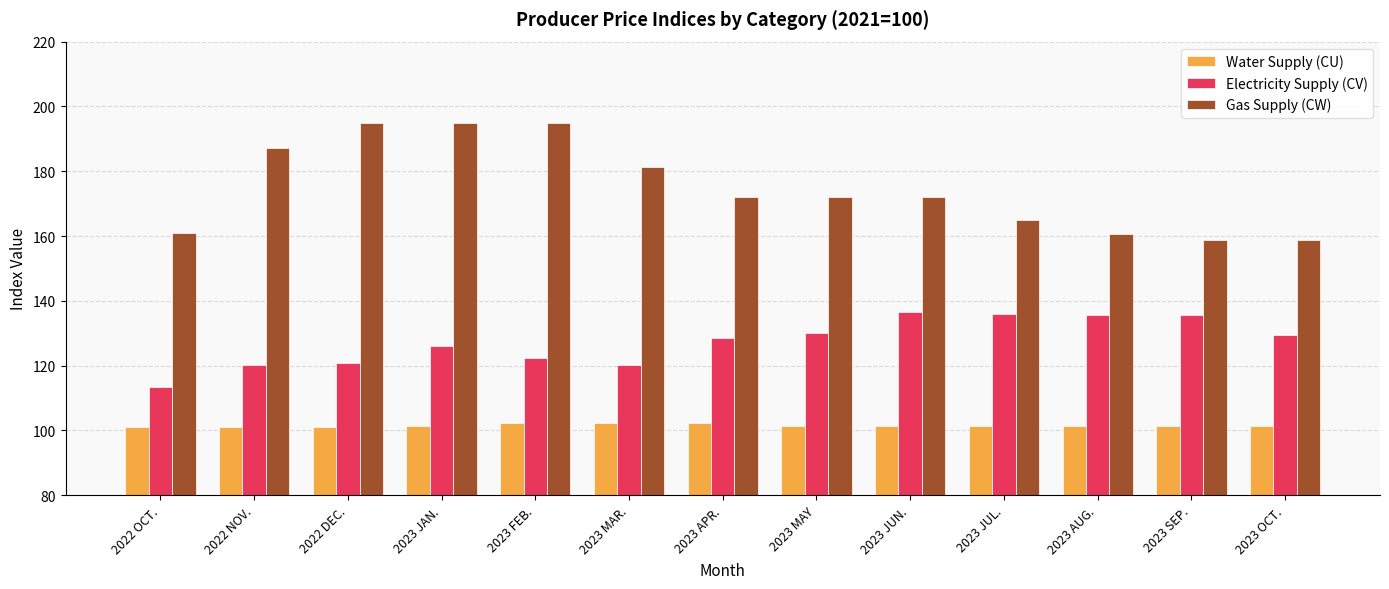

What is the difference between the Electricity Supply (CV) values at 2023 OCT. and 2022 OCT.?

16.0